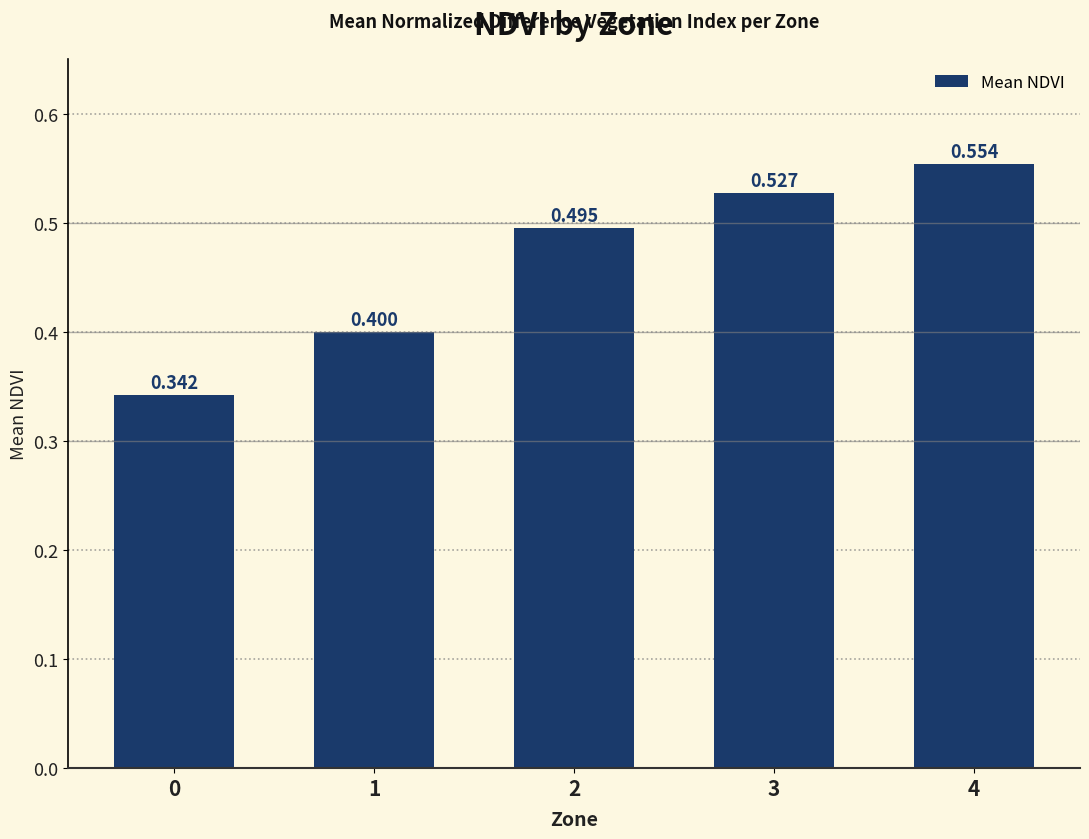

List the labels in order of value, largest first.

4, 3, 2, 1, 0